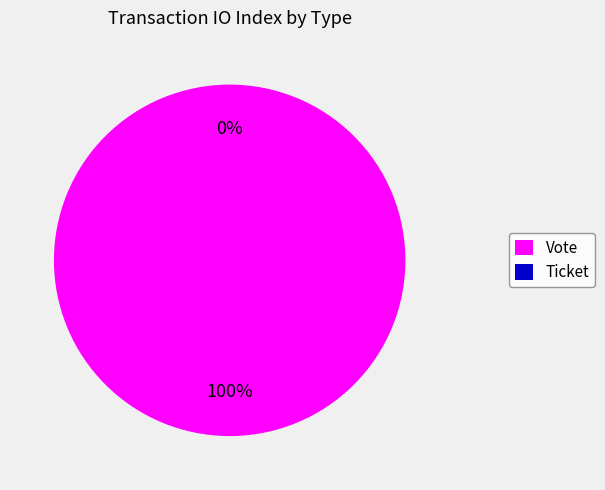

How many slices are in this pie chart?

2